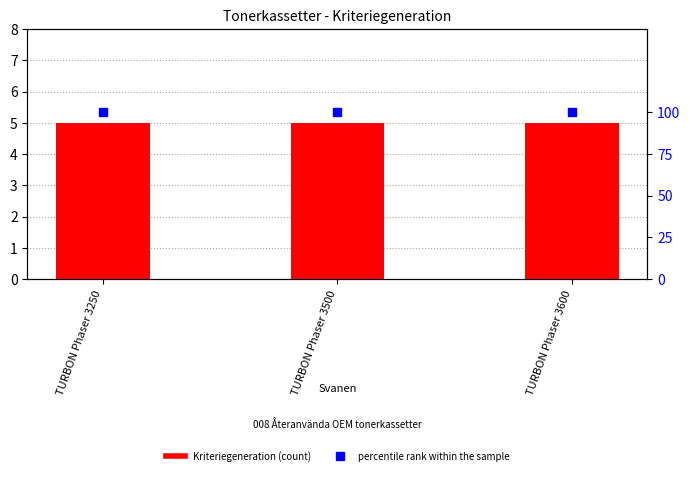

Which series reaches the minimum Y coordinate?

Kriteriegeneration